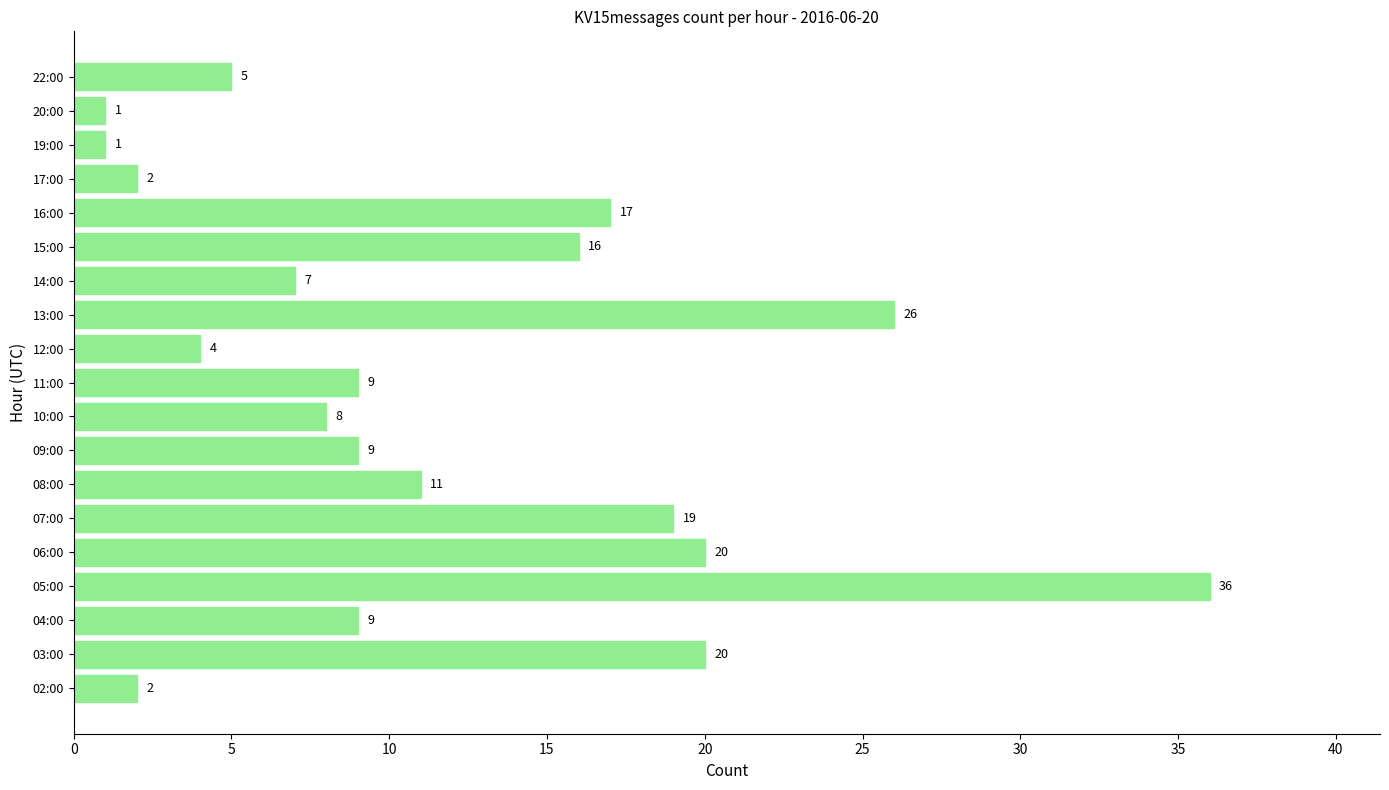

Does the chart contain stacked bars?

No